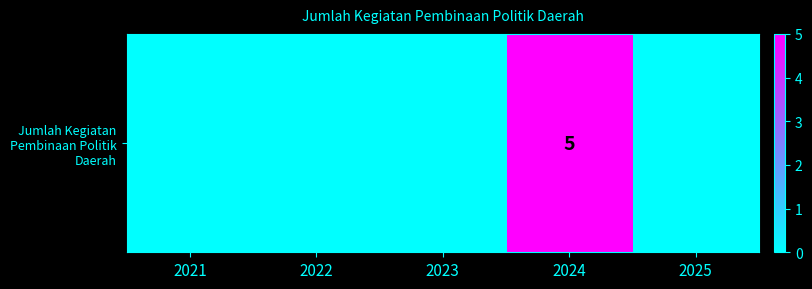

Reading left to right, extract all data points from this chart.

2021=0	2022=0	2023=0	2024=5	2025=0